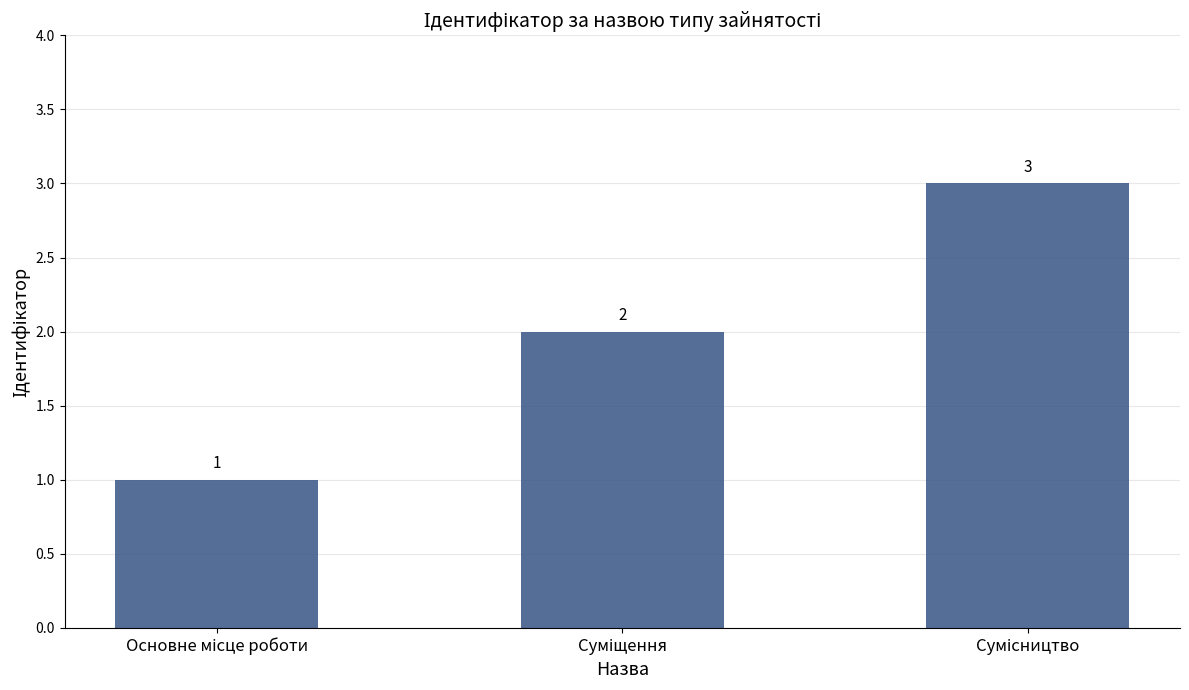

What is the value of the 3rd bar from the left?

3